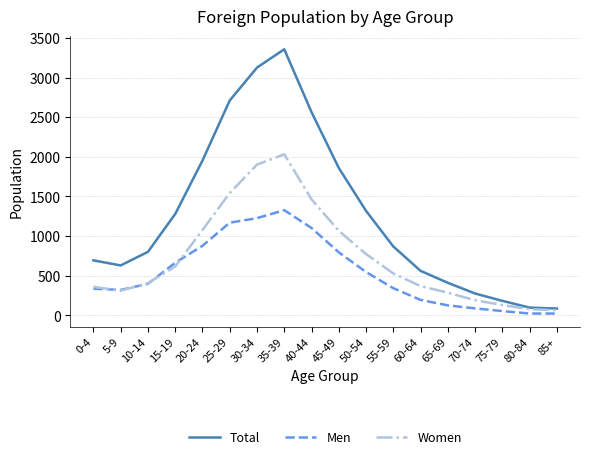

The value of Total at 45-49 is 1859. True or false?

True